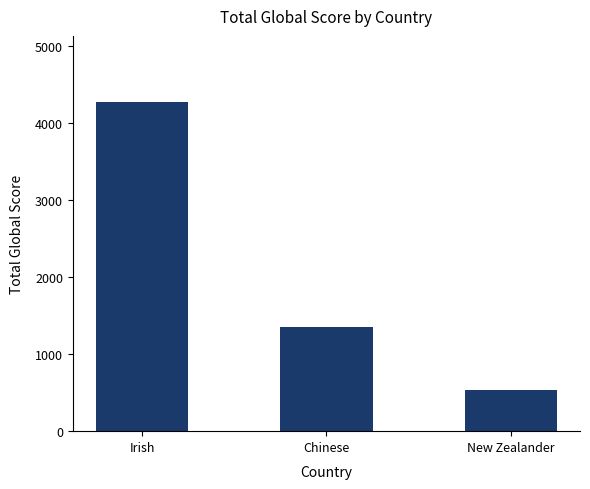

What is the change in value from Chinese to New Zealander?

-818